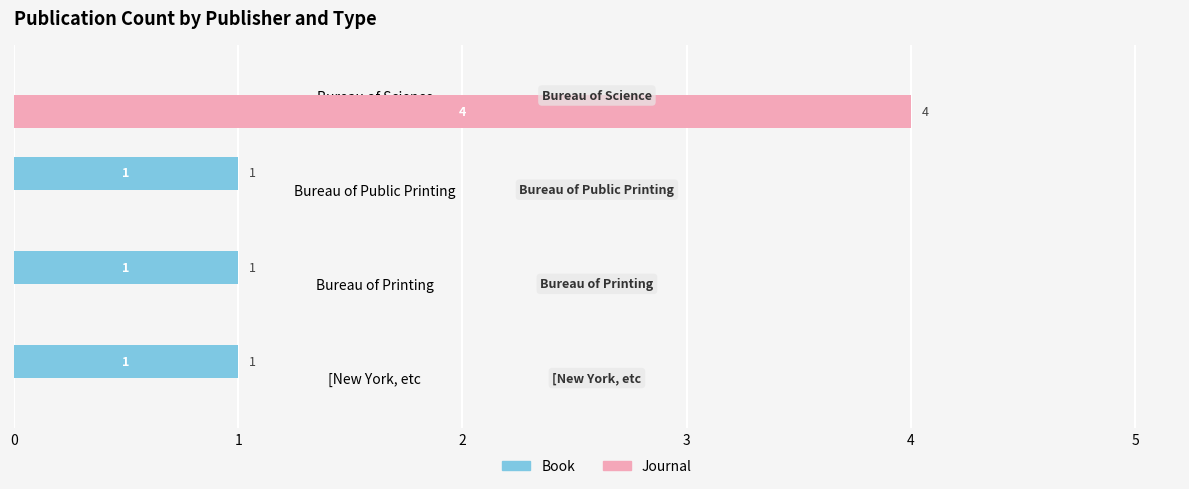

What is the total value across all series at Bureau of Science?

4